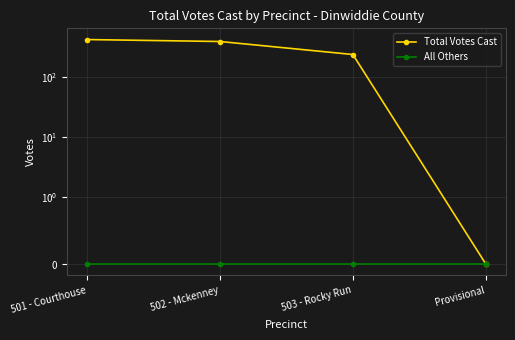

Is it true that All Others equals 0 at Provisional?

True